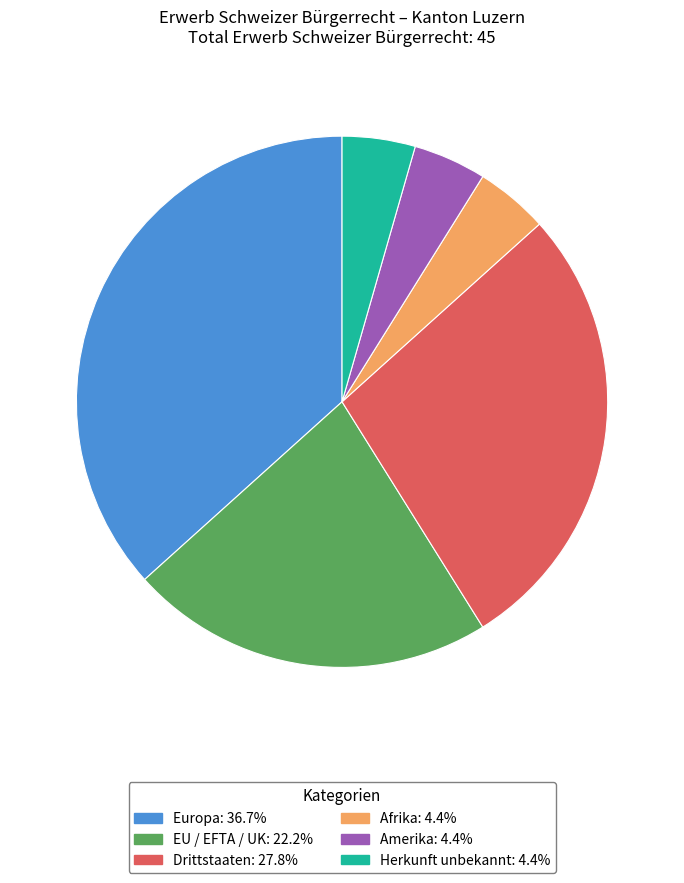

Does any single category account for the majority?

No